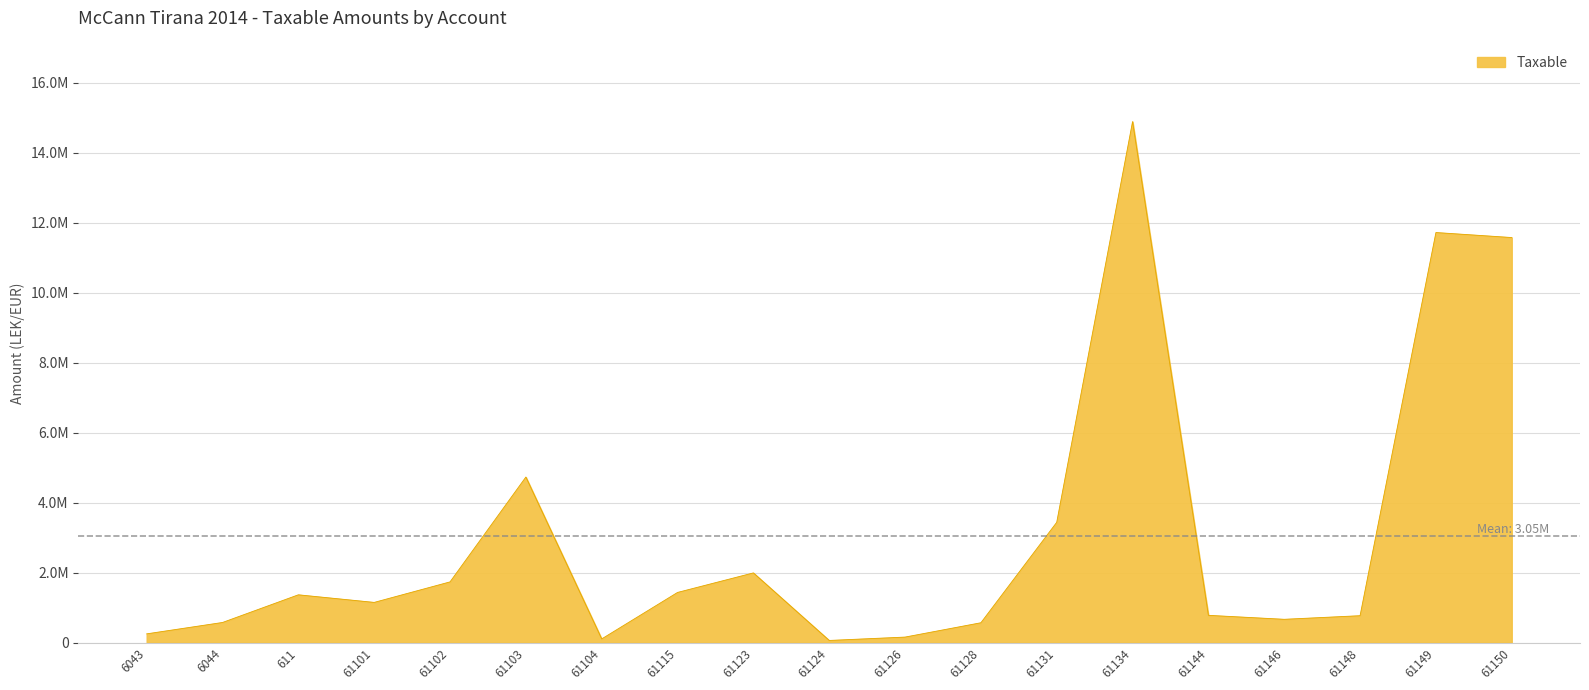

Does the chart have visible grid lines?

Yes